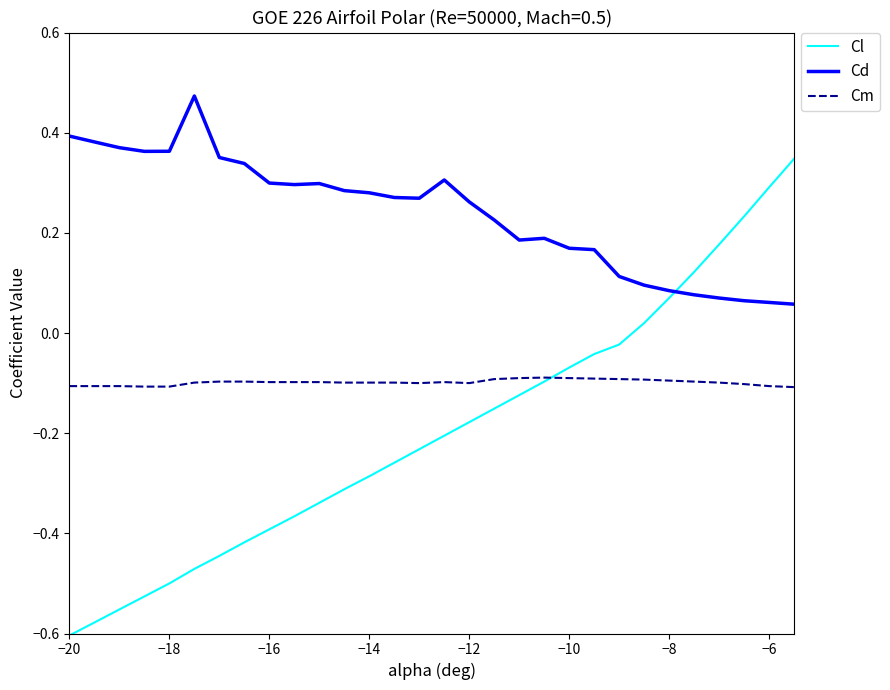

Rank the series by their average value, from lowest to highest.

Cl, Cm, Cd